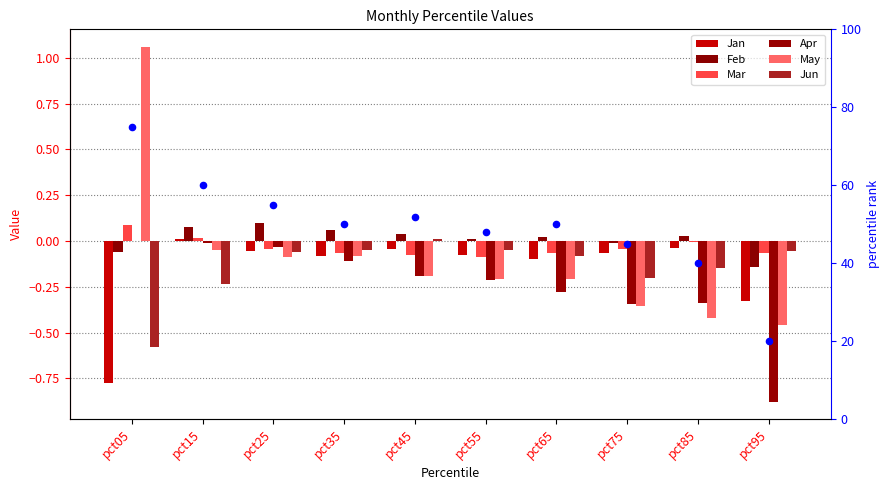

At how many categories does at least one series exceed 0?

8